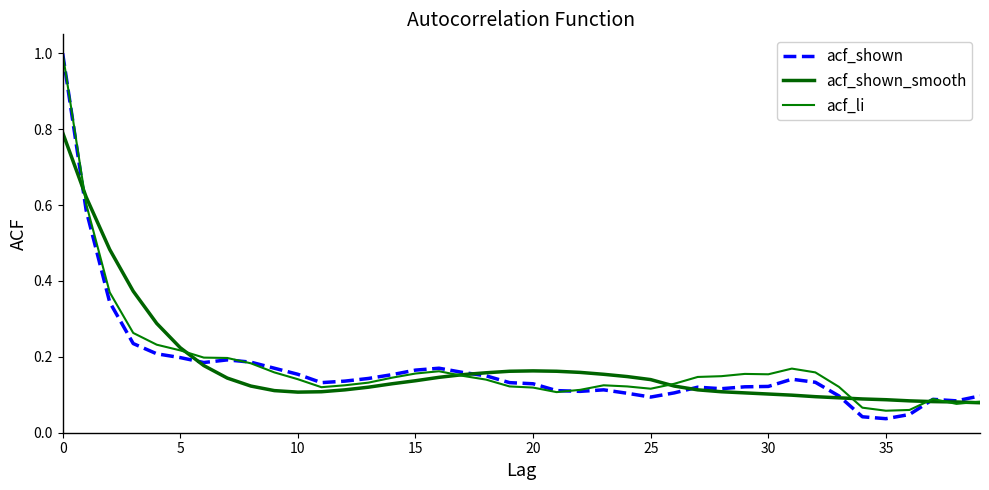

How many lines are shown in the chart?

3